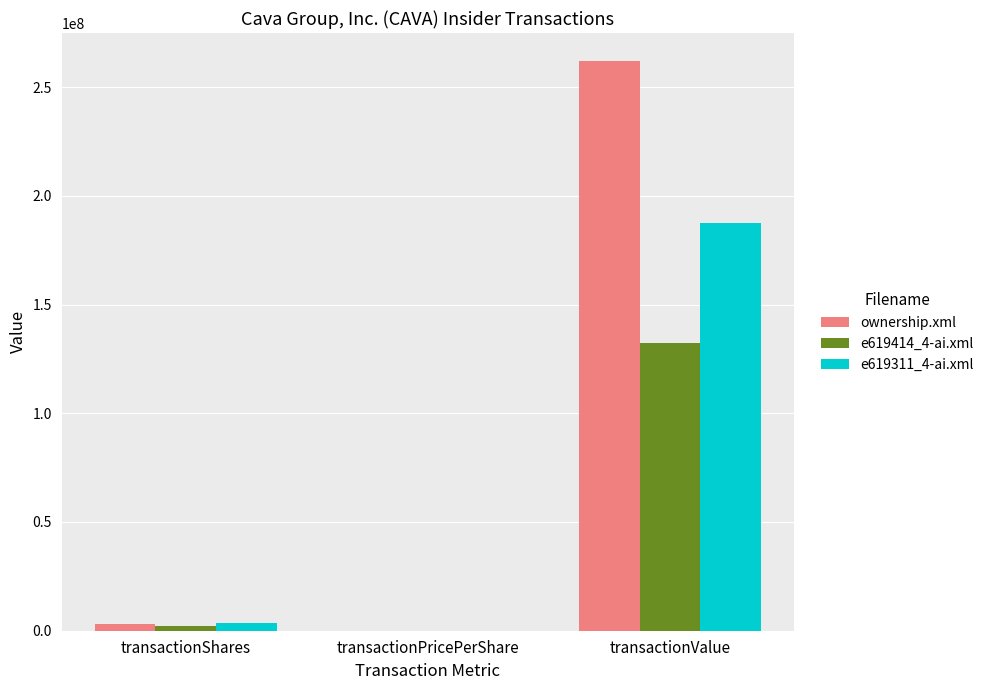

How many series are shown in this chart?

3